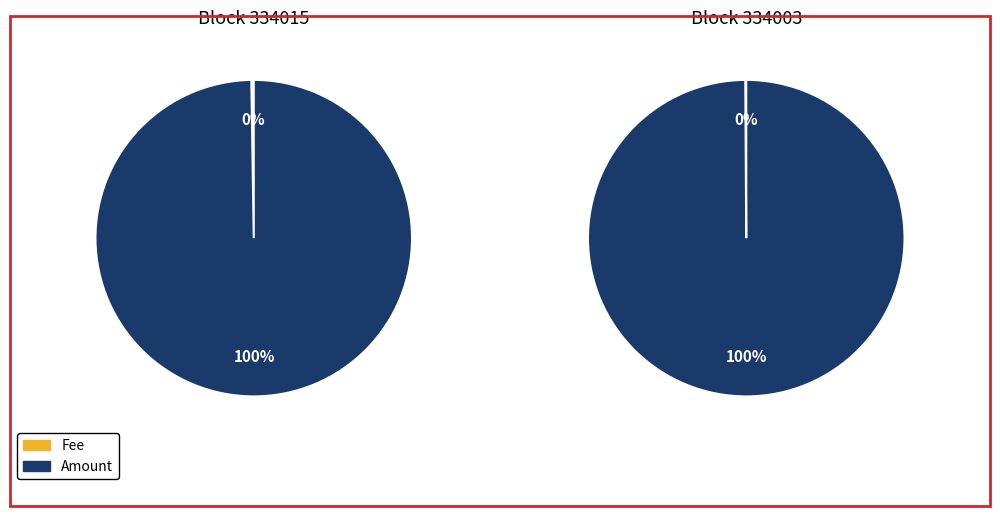

Count the number of slices in the pie.

2